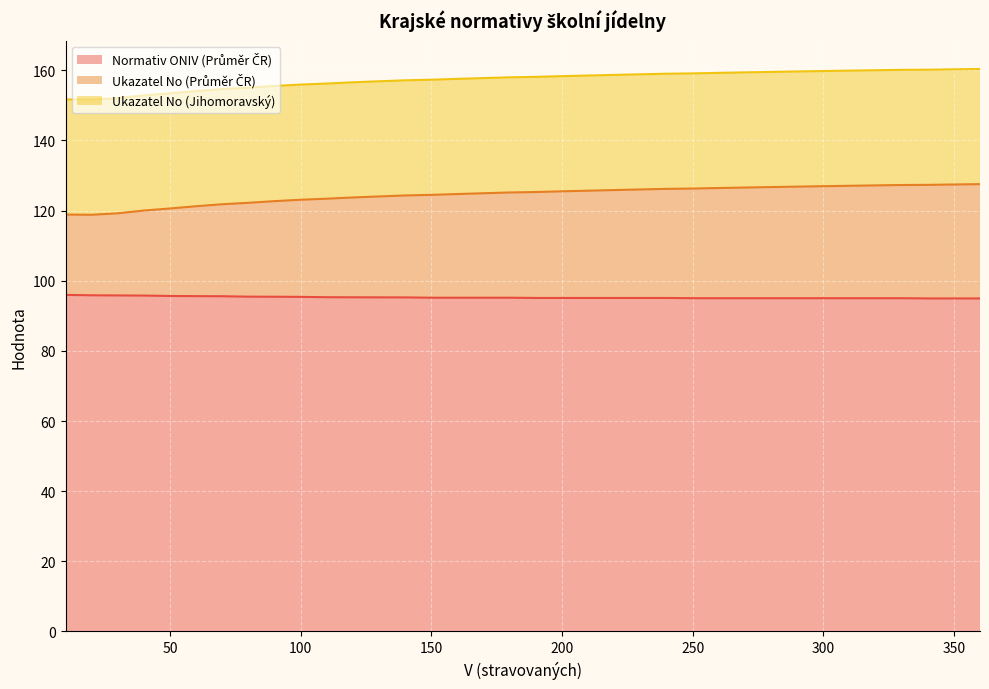

True or false: Normativ MPN (Průměr ČR) has more than 1 interior local peaks.

False